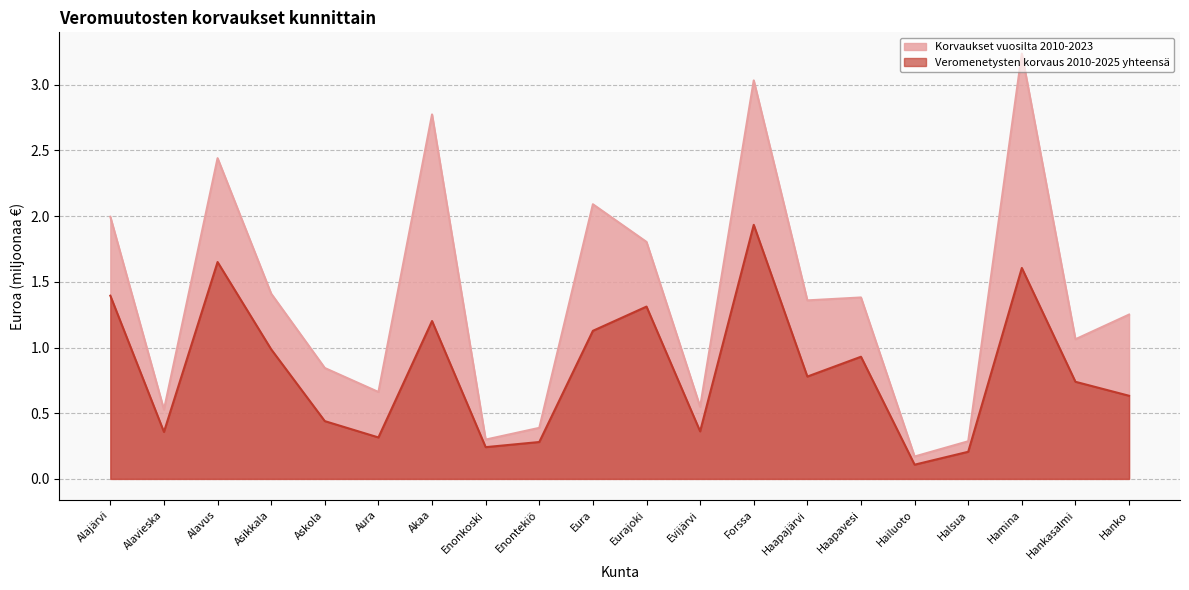

At which category does Veromenetysten korvaus 2010-2025 yhteensä reach its first local valley?

Alavieska